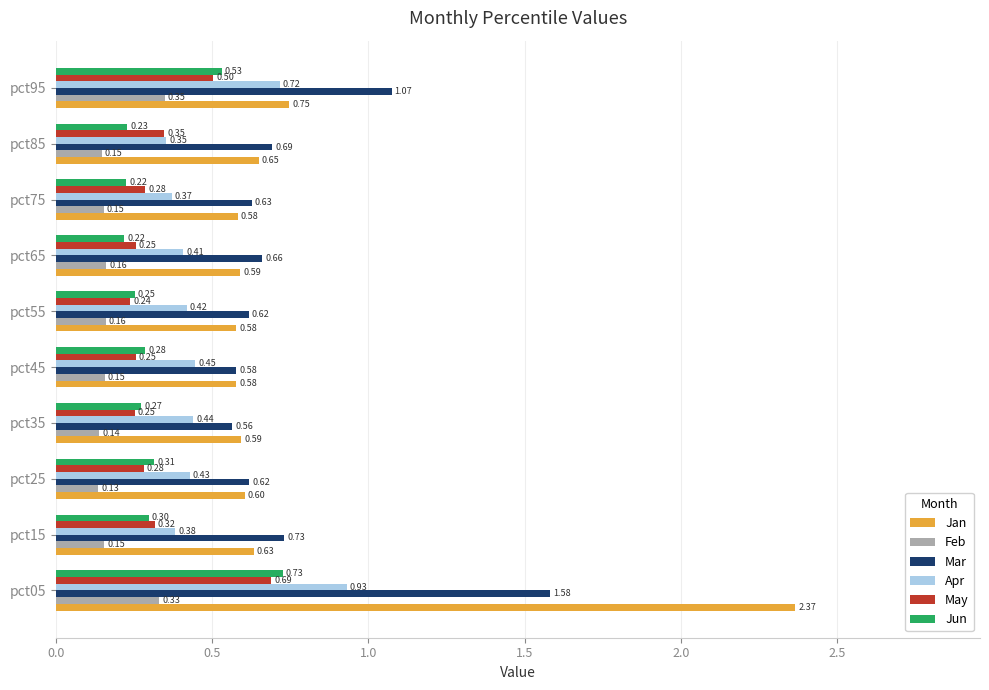

Is the value of Jun at pct25 greater than the value of May at pct05?

No